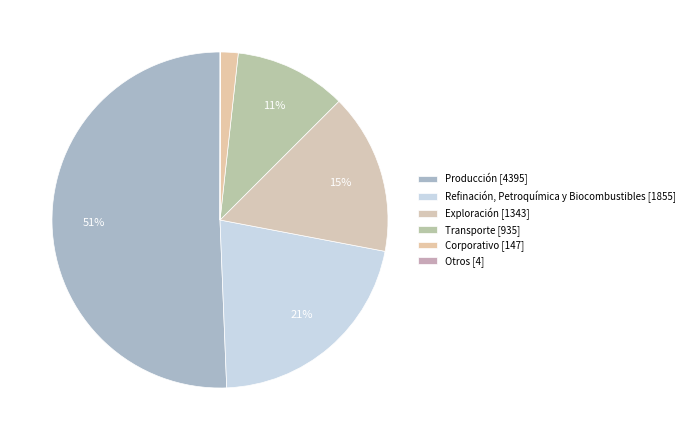

How many slices are in this pie chart?

6